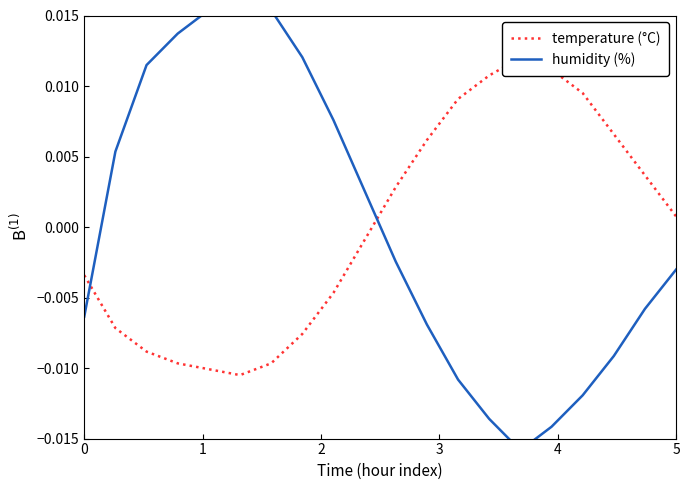

Where is temperature (°C) nearest to the value 0?

5